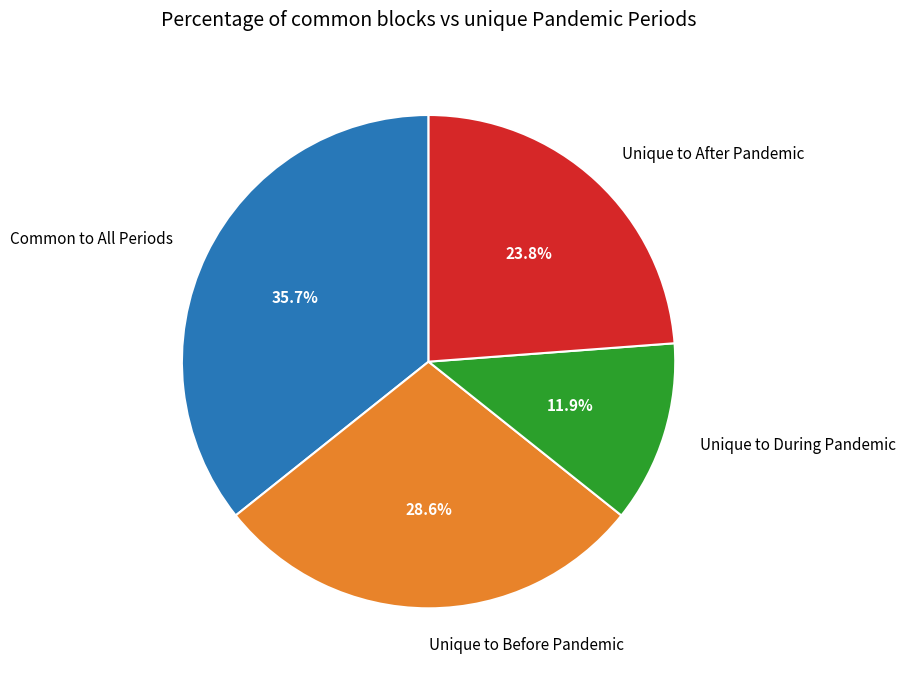

Rank the categories by value from highest to lowest.

Common to All Periods, Unique to Before Pandemic, Unique to After Pandemic, Unique to During Pandemic